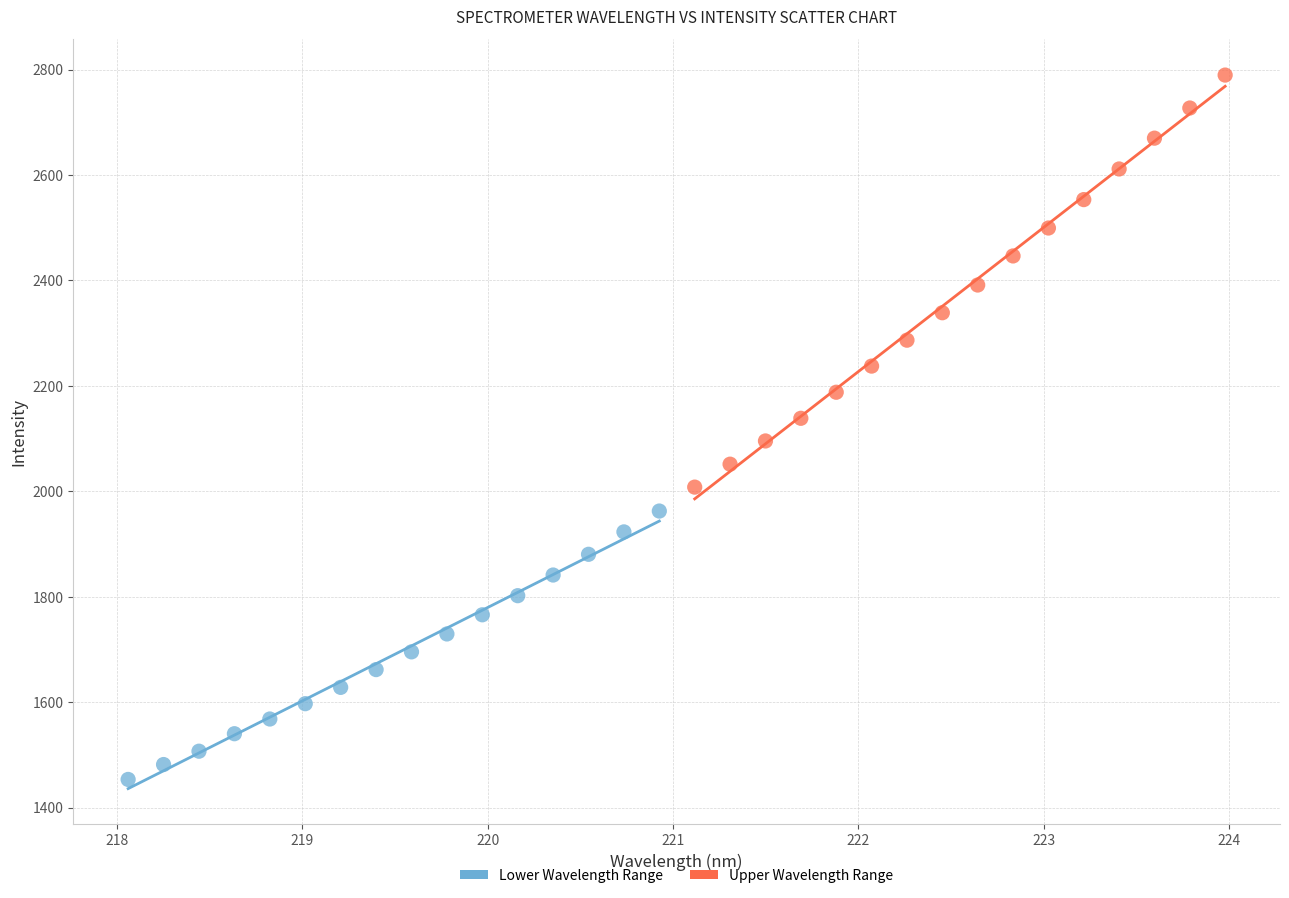

Which series has the widest spread of Y values?

Upper Wavelength Range